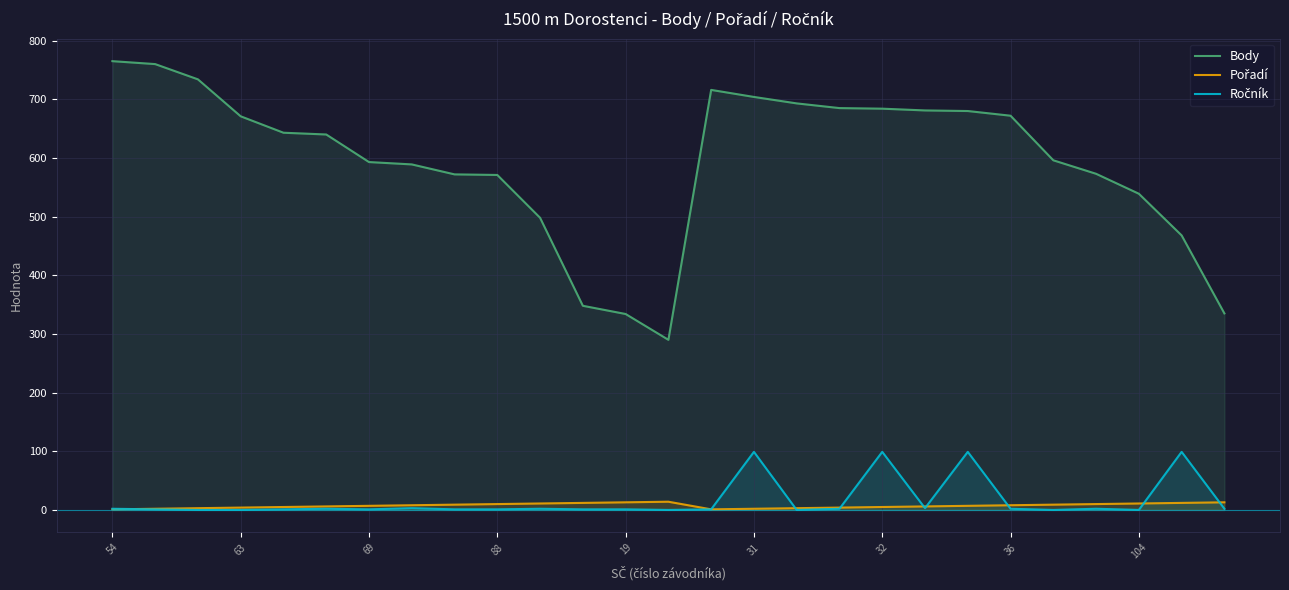

After their last crossing, which series has the higher values: Ročník or Pořadí?

Pořadí